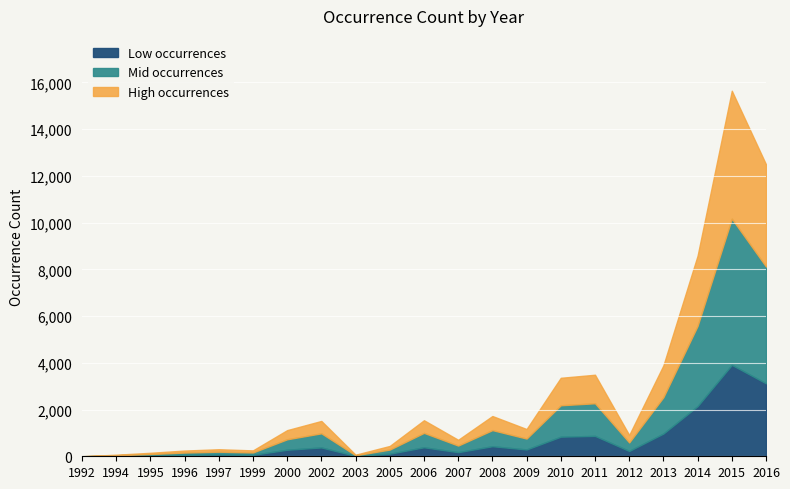

List the labels in order of value, smallest first.

1992, 1994, 2003, 1995, 1996, 1999, 1997, 2005, 2007, 2012, 2000, 2009, 2002, 2006, 2008, 2010, 2011, 2013, 2014, 2016, 2015